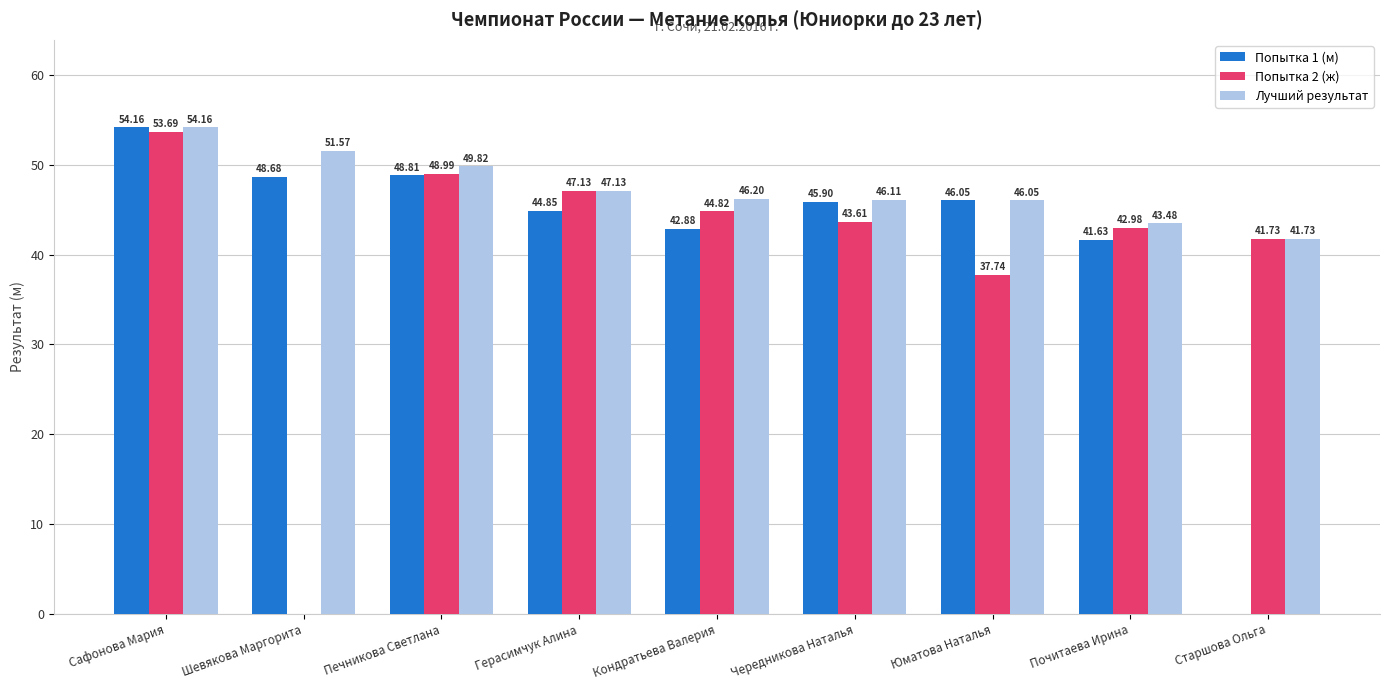

Is the value of Попытка 1 (м) at Сафонова Мария greater than the value of Попытка 2 (ж) at Почитаева Ирина?

Yes